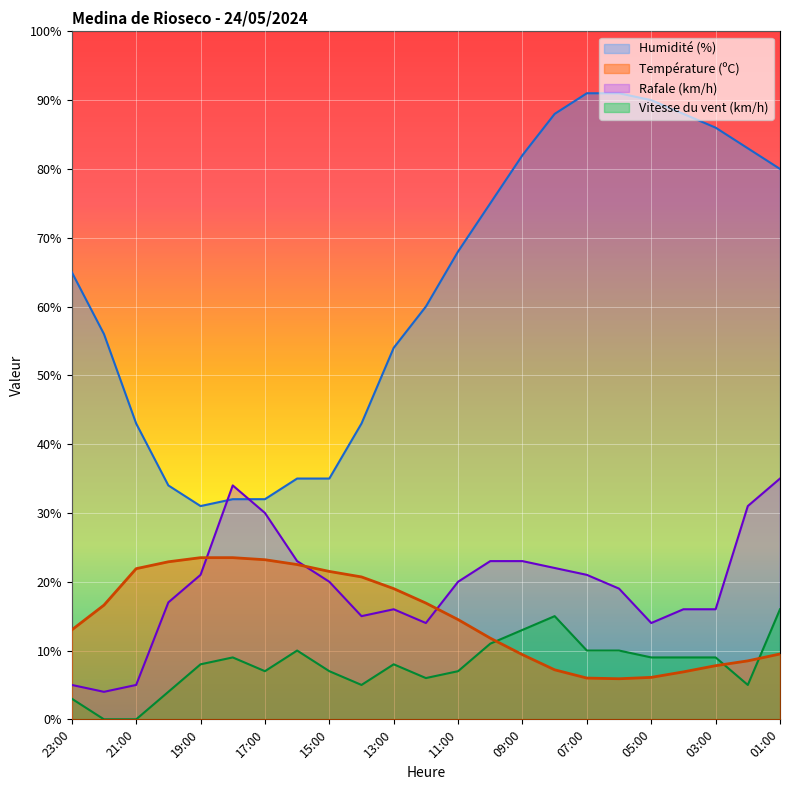

List the labels in order of Vitesse du vent (km/h) value, smallest first.

22:00, 21:00, 23:00, 20:00, 14:00, 02:00, 12:00, 17:00, 15:00, 11:00, 19:00, 13:00, 18:00, 05:00, 04:00, 03:00, 16:00, 07:00, 06:00, 10:00, 09:00, 08:00, 01:00